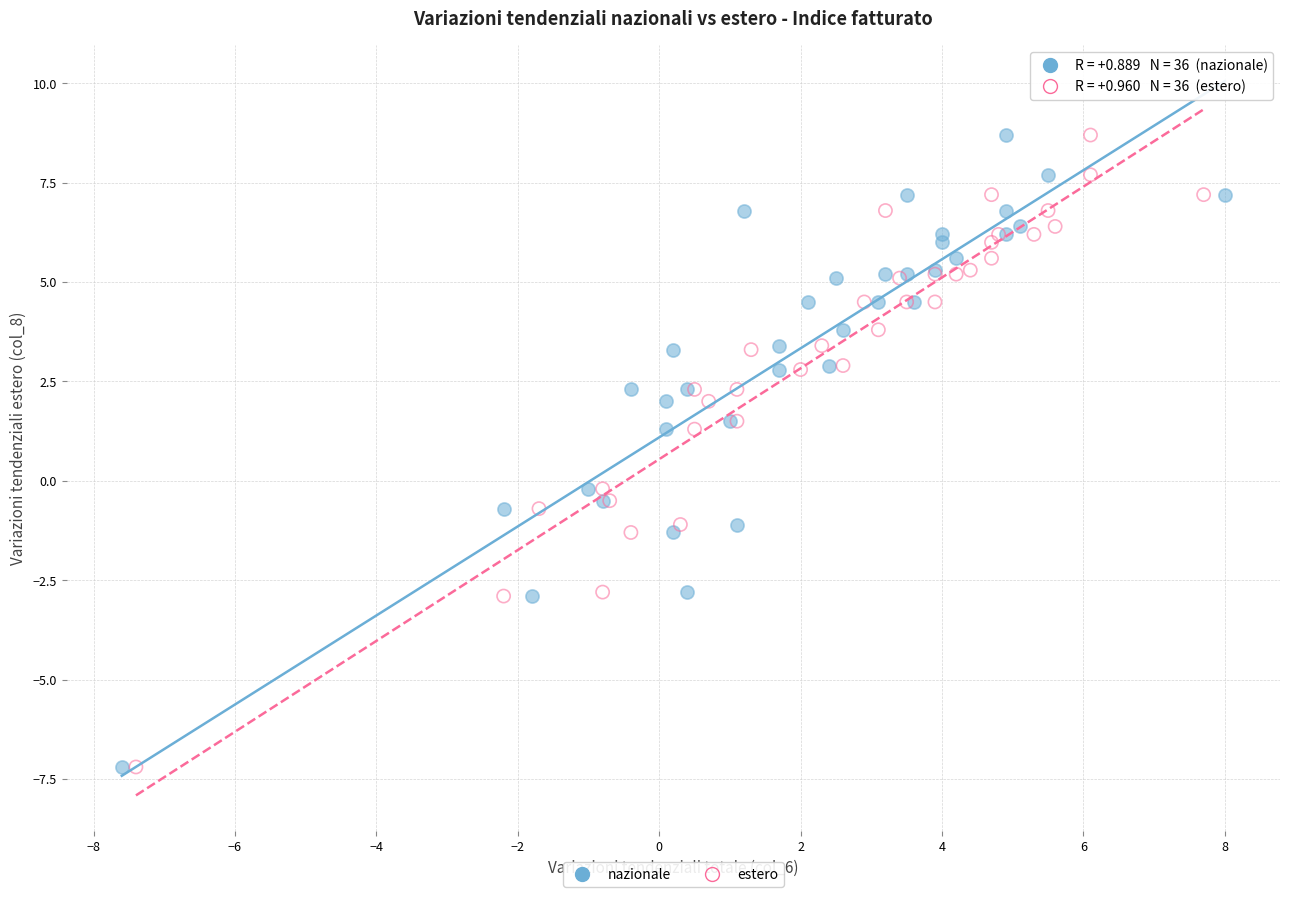

What are all the series names shown in the legend?

nazionale, estero